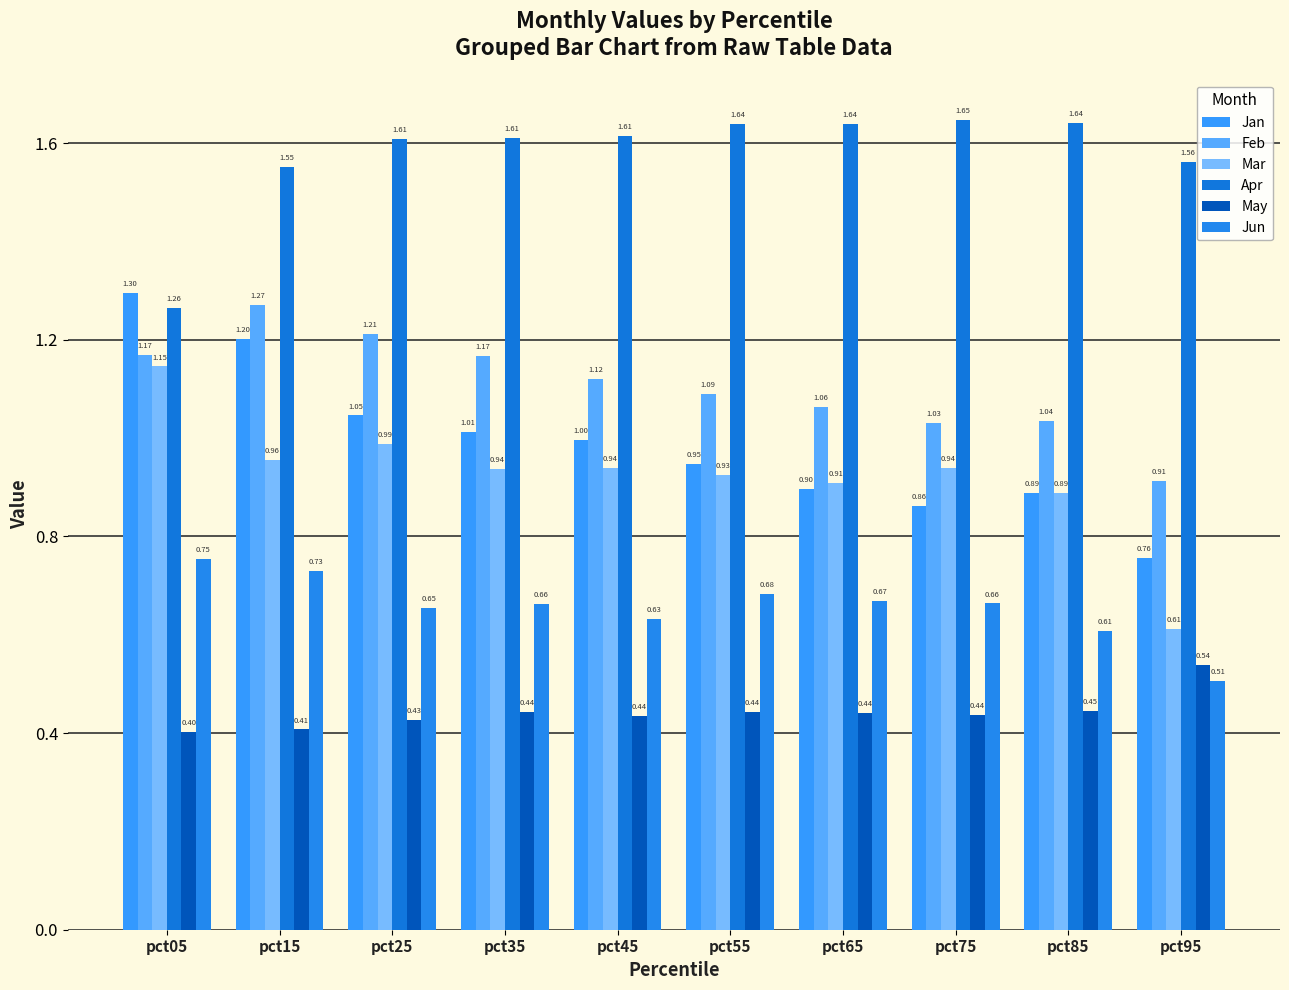

How many bars are there in total?

60